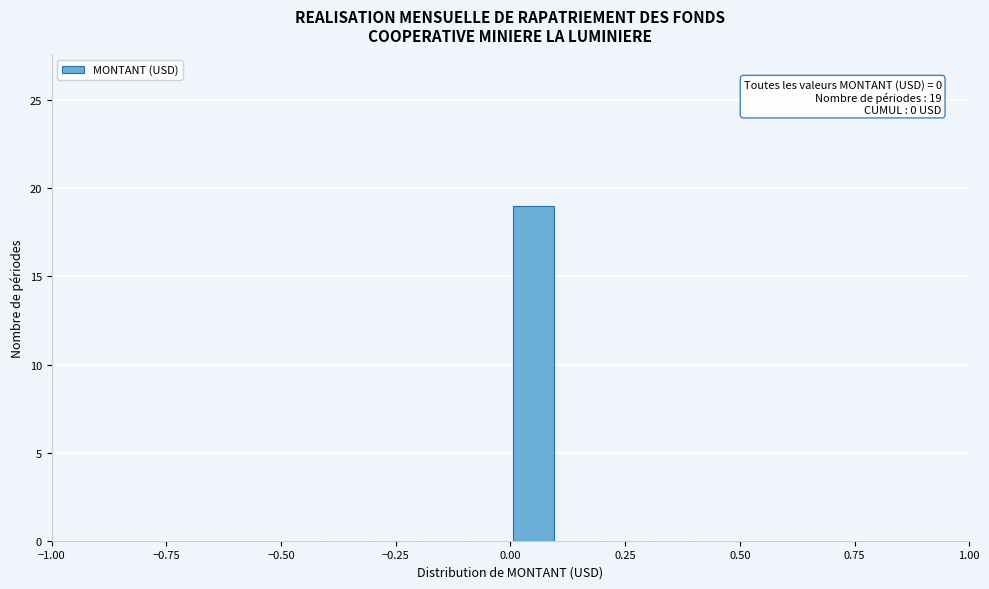

Around what value on the x-axis is the tallest bar? Give the approximate position of its centre, as read against the axis.

0.05